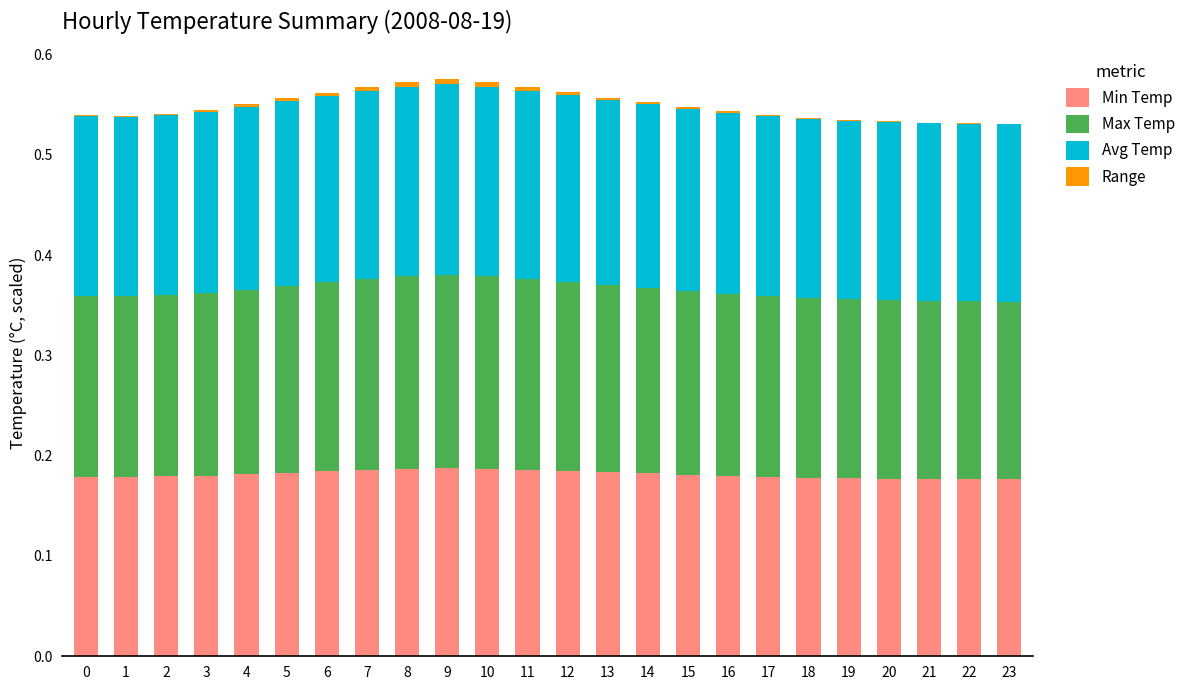

Count the number of data series in this chart.

4